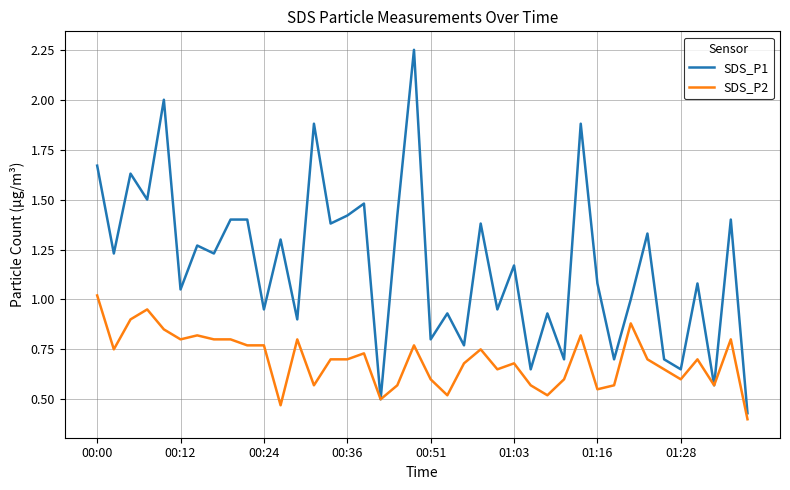

Does the chart display data point markers on the line(s)?

No